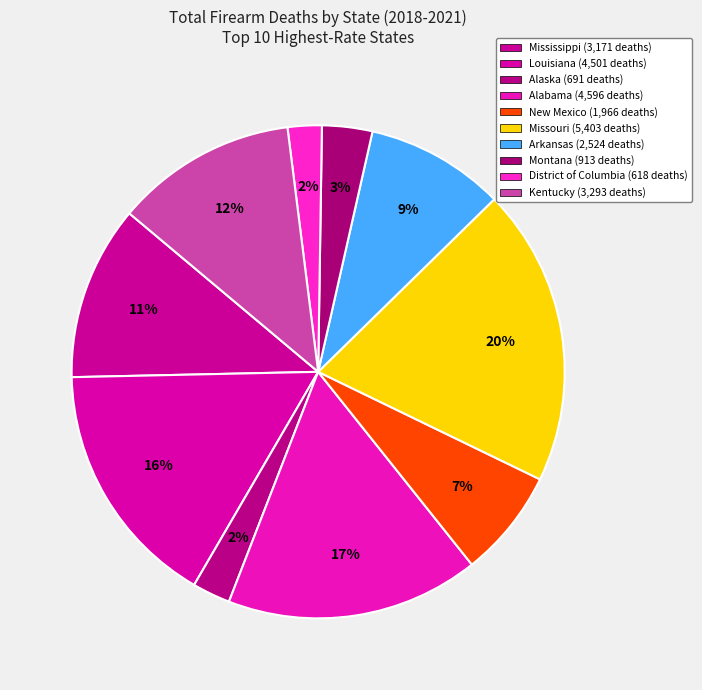

Is there any slice that represents more than half of the pie?

No